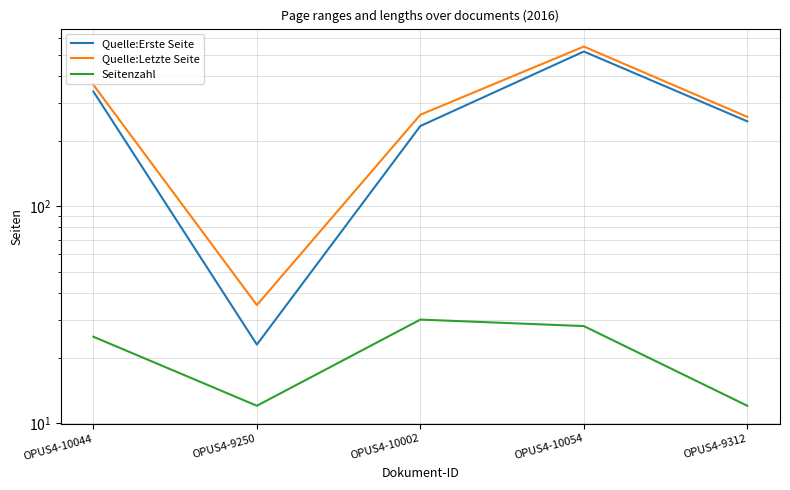

Where is the first local maximum for Quelle:Erste Seite?

OPUS4-10054